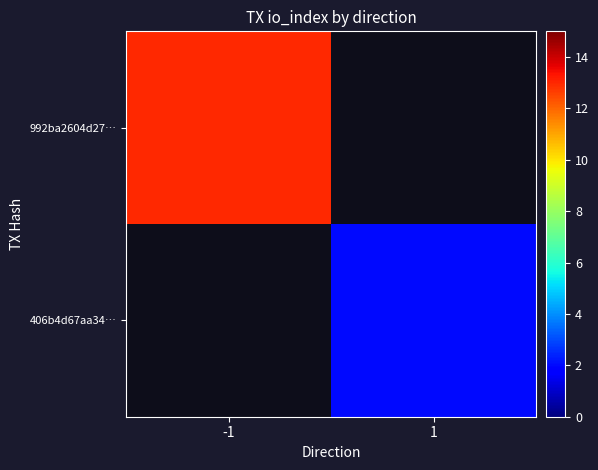

Rank the series at 1 from lowest to highest value.

992ba2604d27…, 406b4d67aa34…